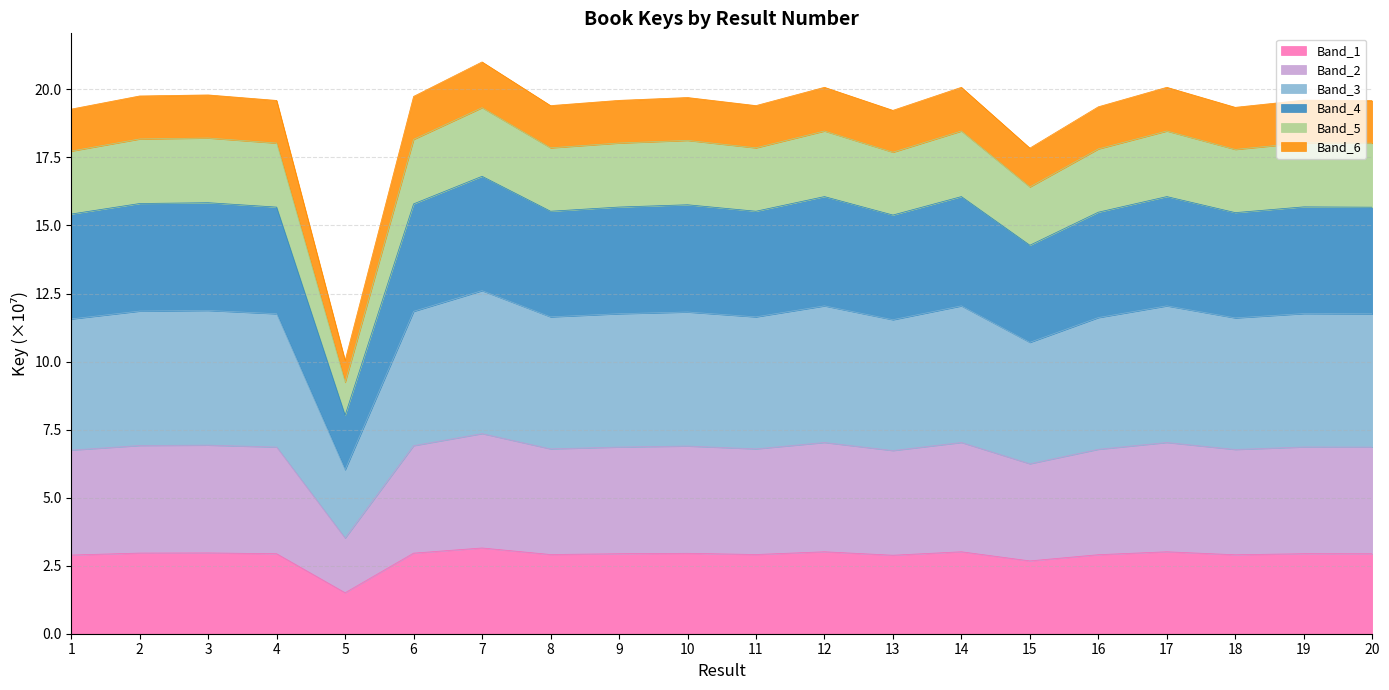

What is the difference between the maximum and minimum values?

1.6